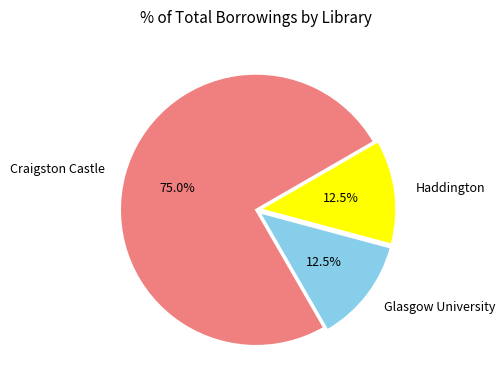

Which has a higher value, Haddington or Craigston Castle?

Craigston Castle